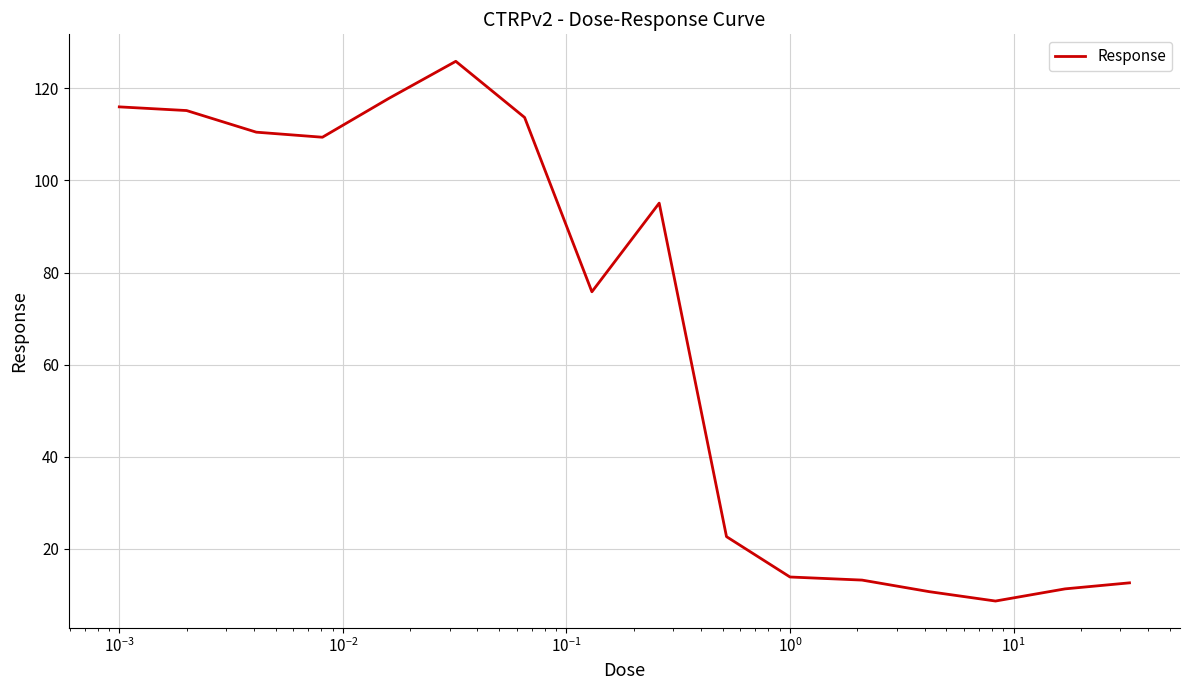

Is this an area chart (filled region under the line)?

No